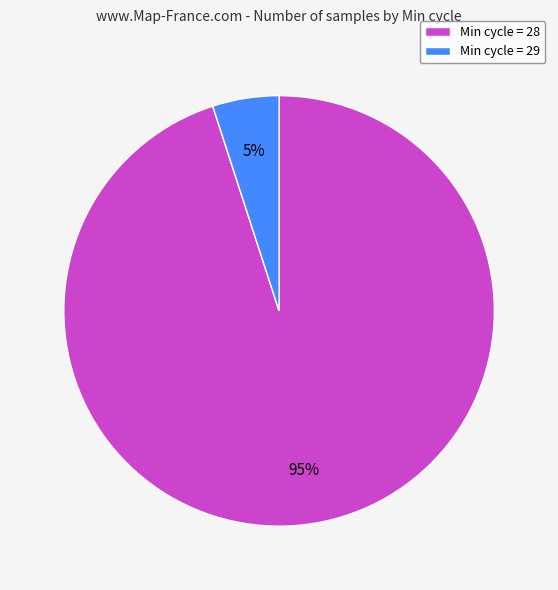

True or false: Min cycle = 29 accounts for 5% of the total.

True